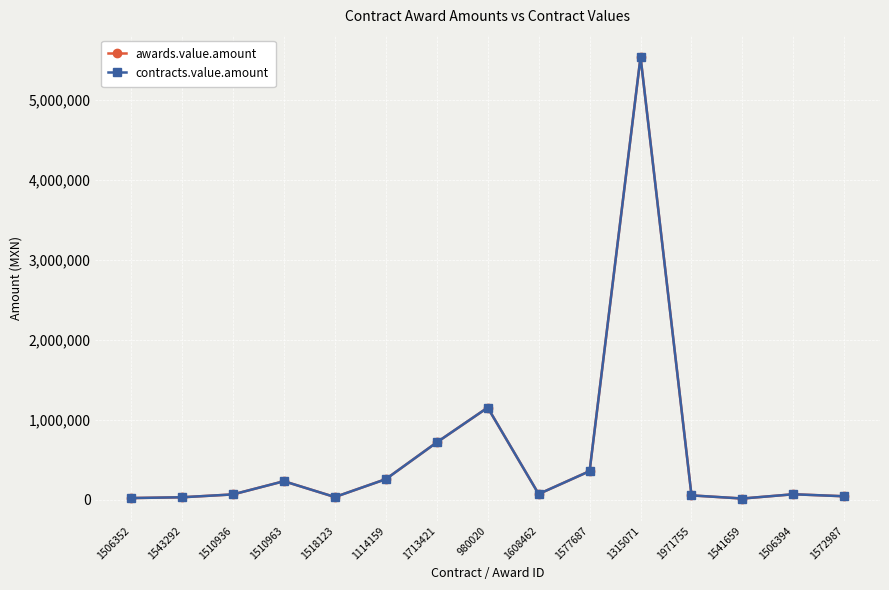

Where does the awards.value.amount series first go above 66000?

1510963